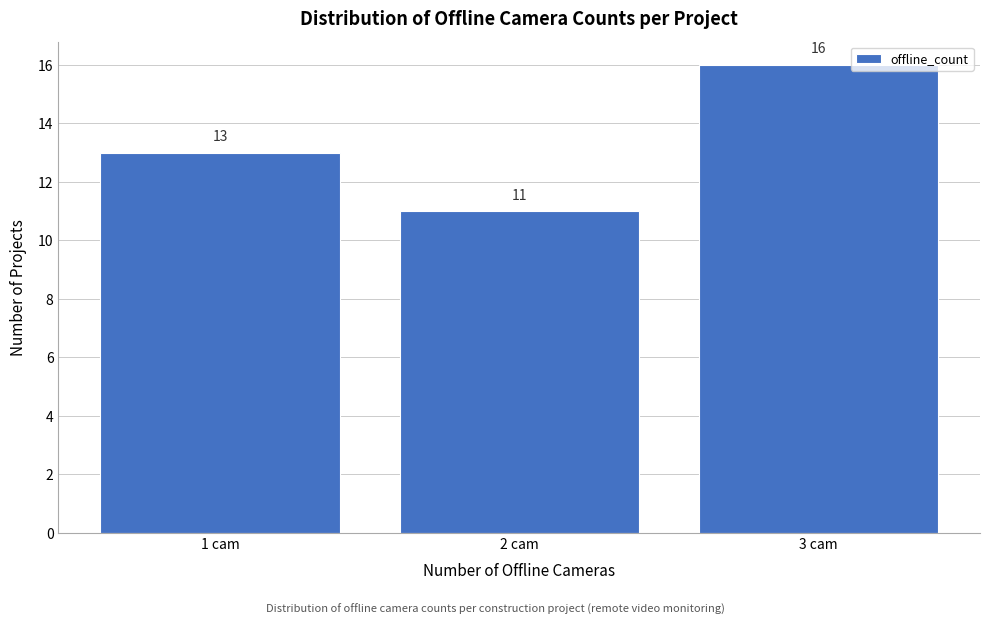

Reading left to right, list every bar in this chart as the range it spans on the x-axis followed by its height.

0.5 to 1.5: 13
1.5 to 2.5: 11
2.5 to 3.5: 16